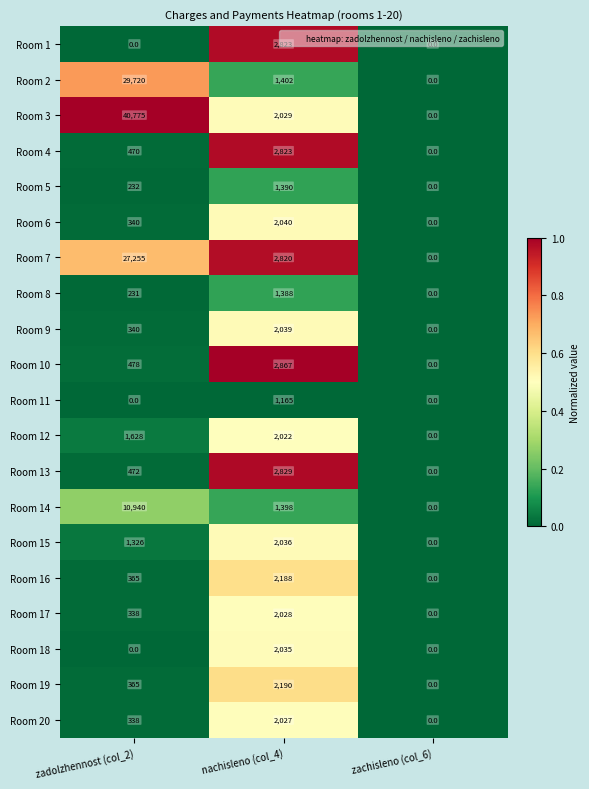

List the labels in order of Room 7 value, smallest first.

zachisleno (col_6), nachisleno (col_4), zadolzhennost (col_2)